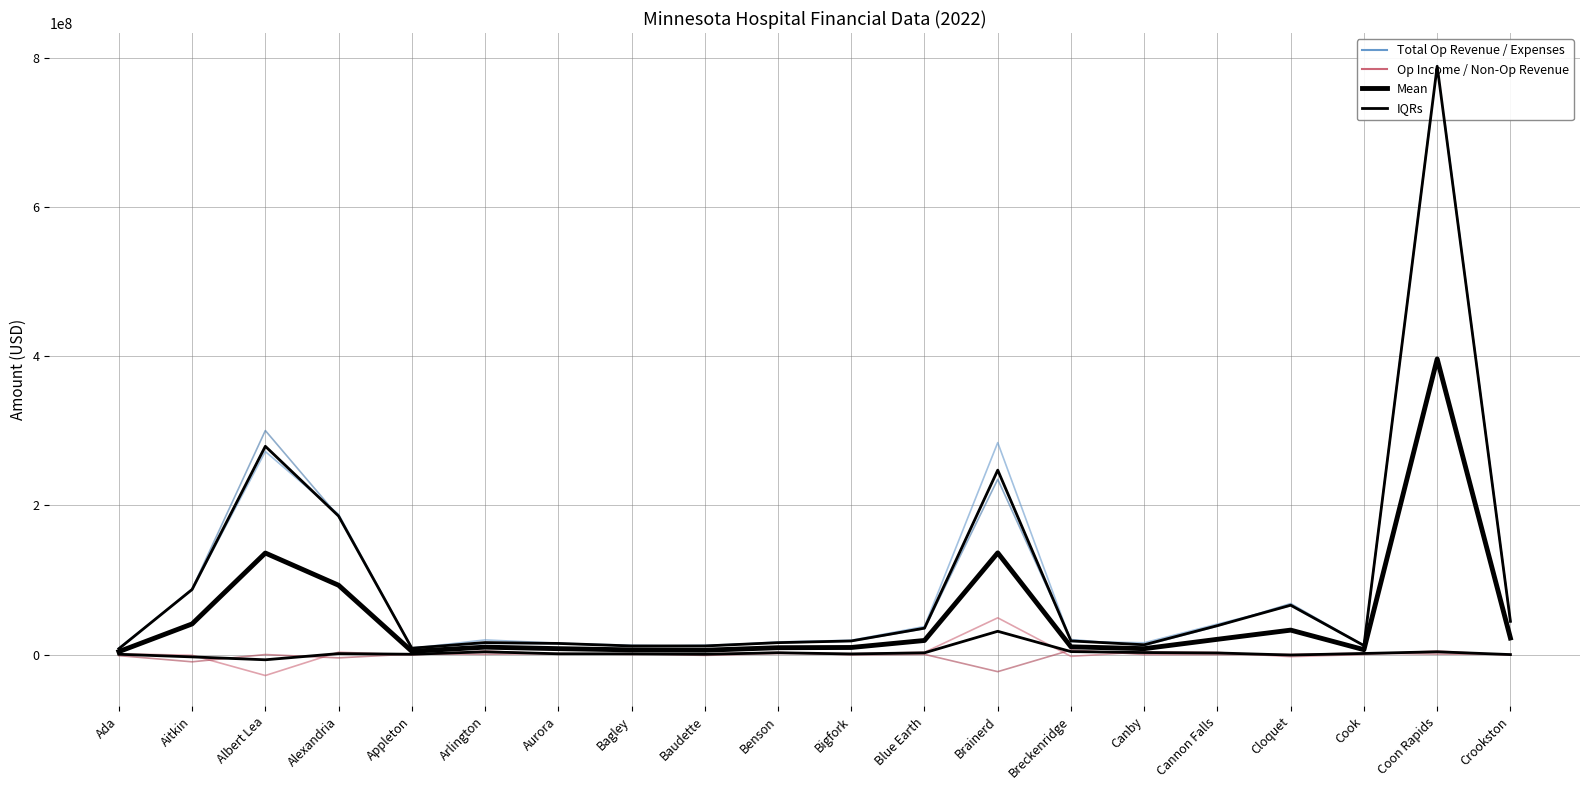

What is the total value across all series at Blue Earth?

96598070.5